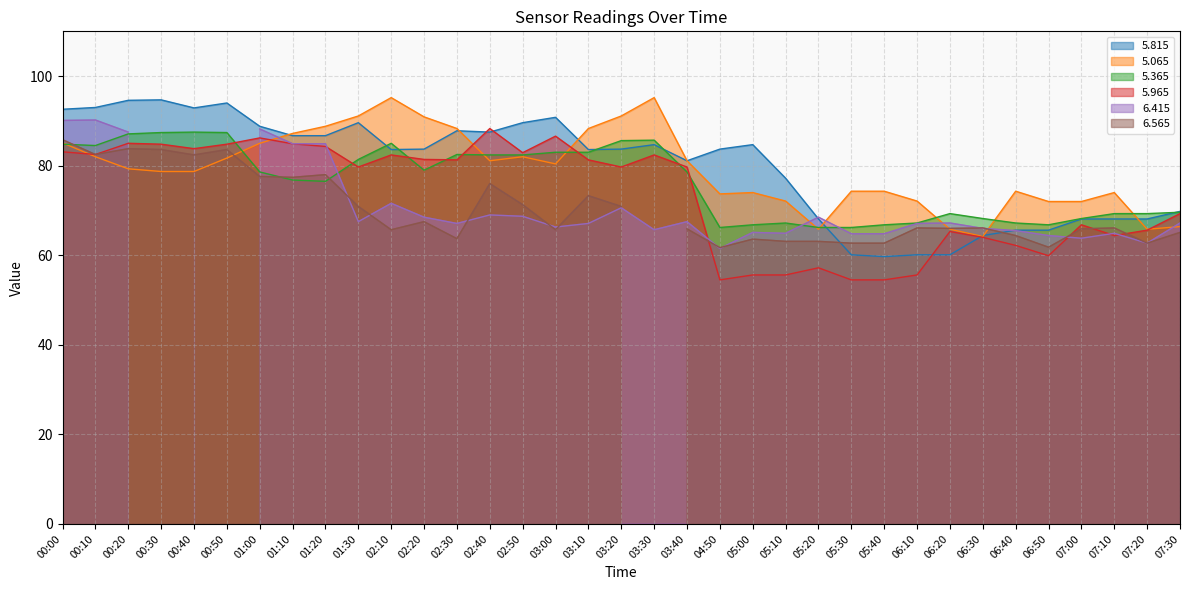

Which category has the lowest value across all series?

04:50